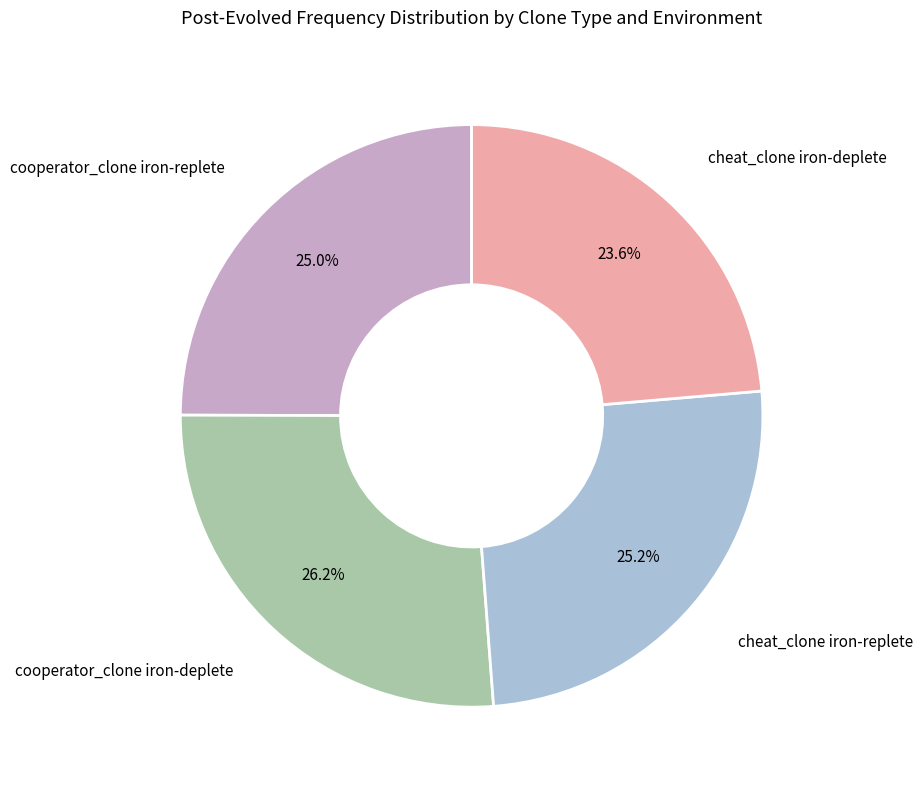

Is there any slice that represents more than half of the pie?

No